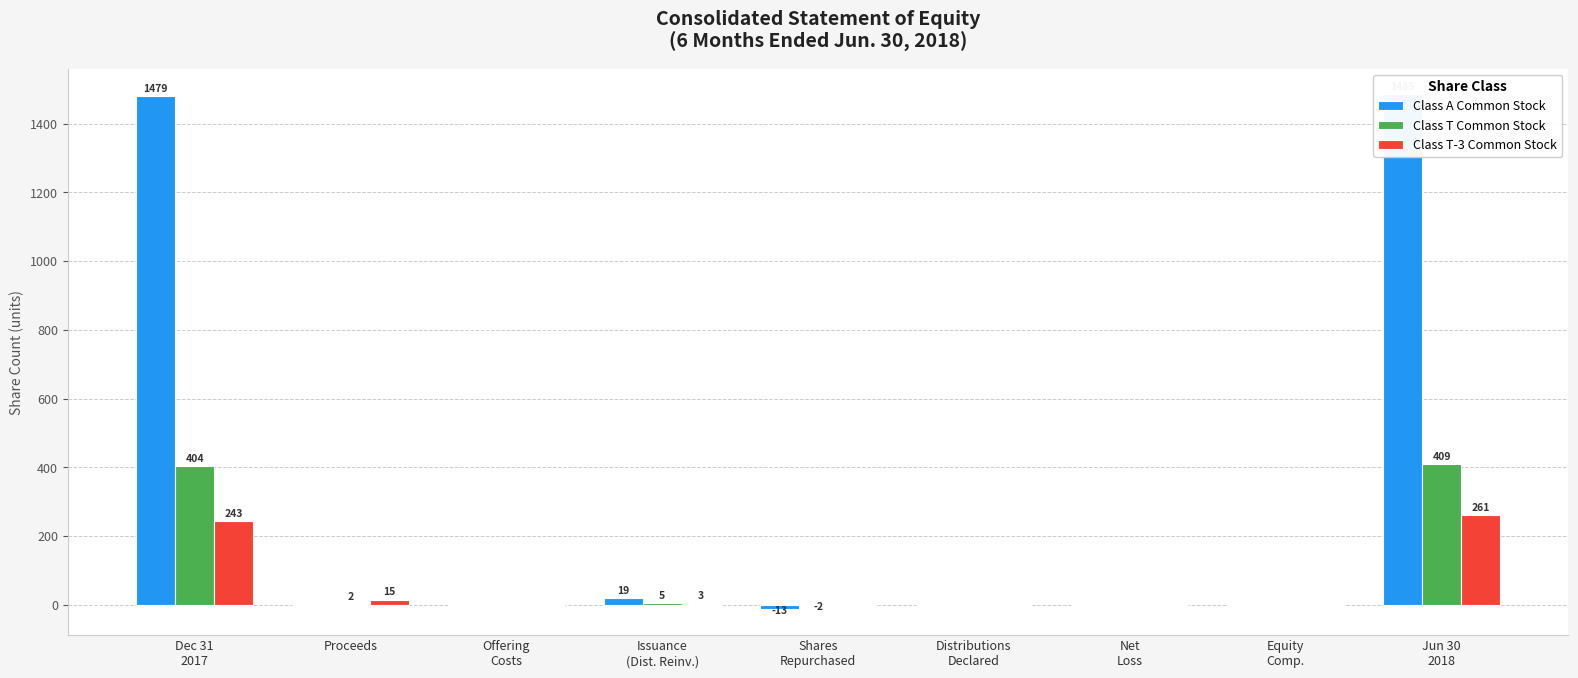

What position from the right is Jun 30
2018?

1